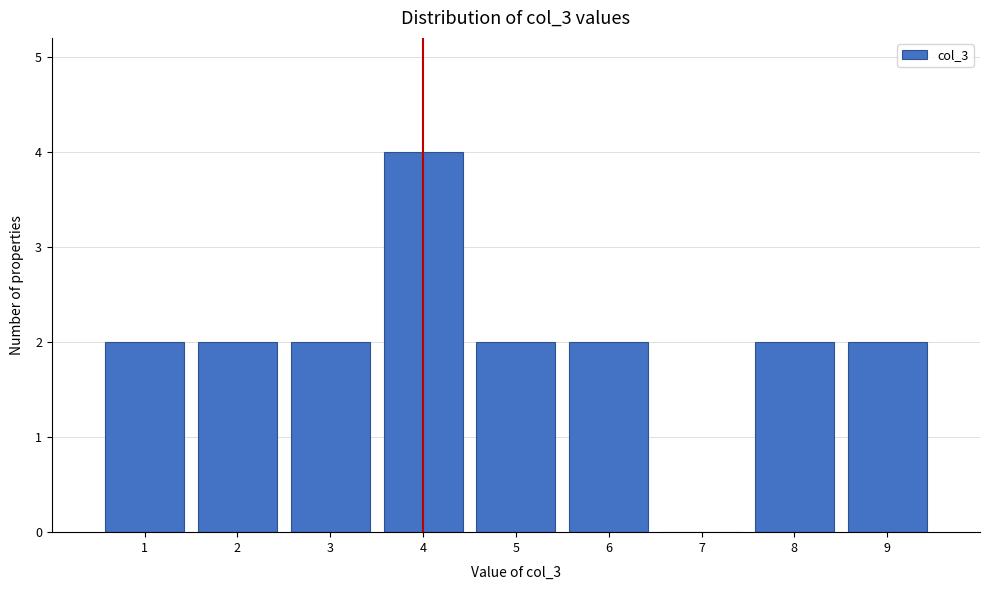

How tall is the bar that spans 5.5 to 6.5 on the x-axis? The values are not printed on the chart, so give them approximately, as read against the axis.

2